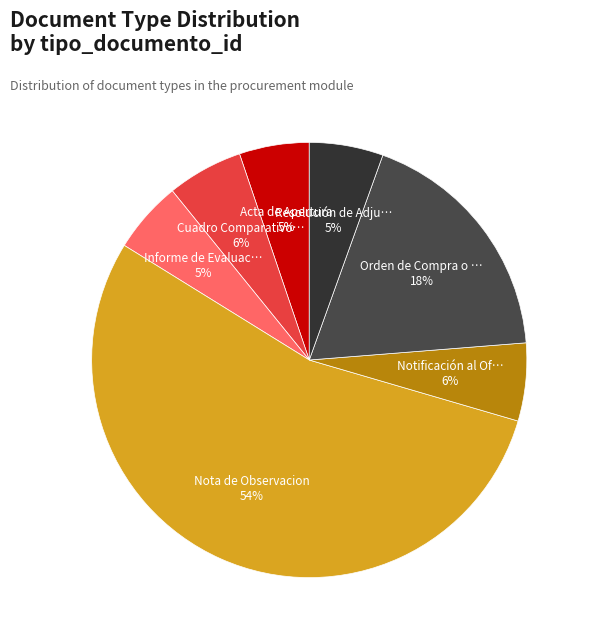

Count the number of slices in the pie.

7